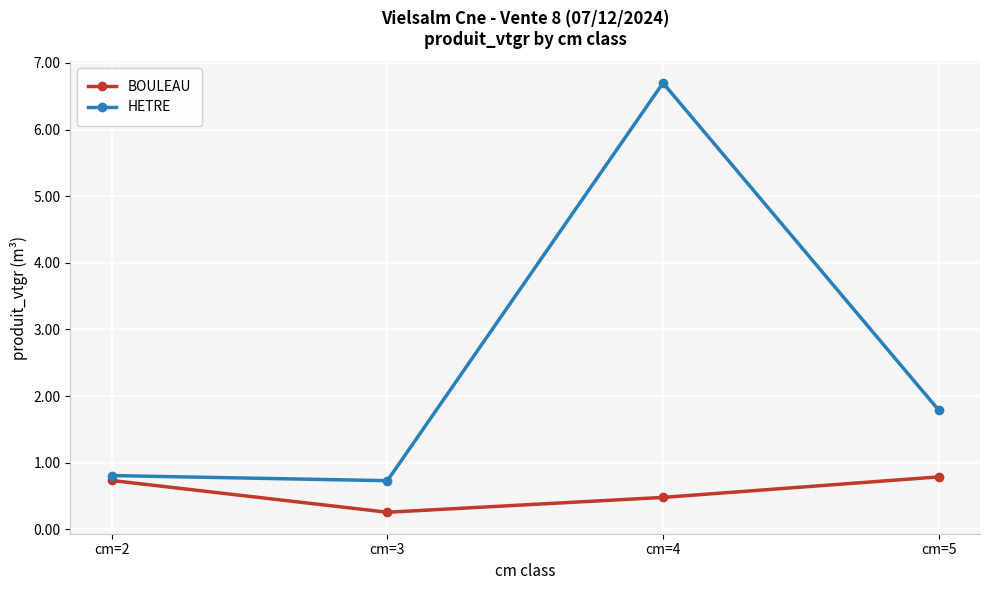

True or false: BOULEAU and HETRE cross at least once.

False